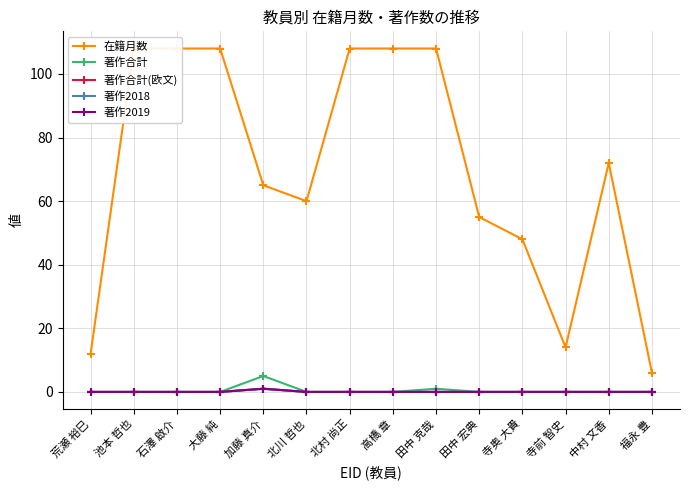

Which series has the largest total across all categories?

在籍月数